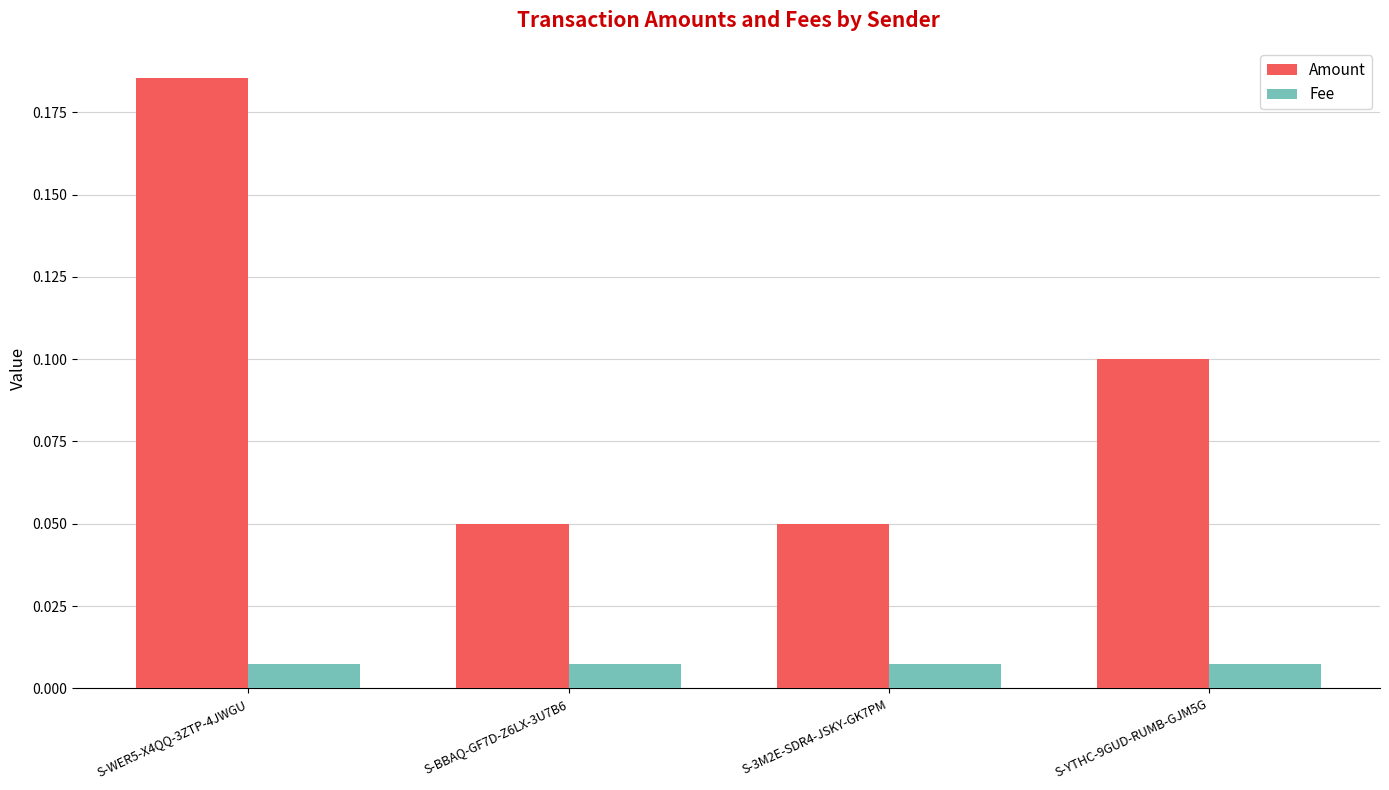

Which series has the widest spread of values?

Amount